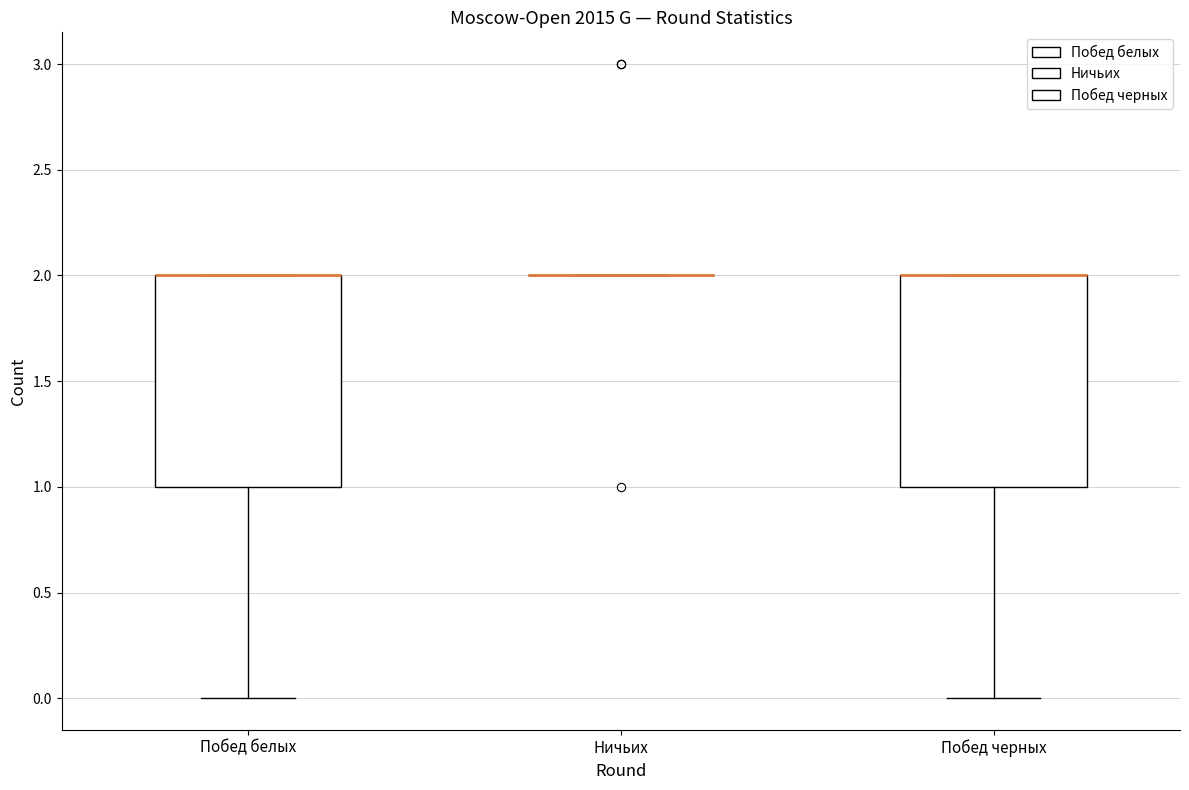

Reading left to right, read every box against the y-axis: the position of its median line, the range the box covers, and the ends of its whiskers. The values are not printed on the chart, so give them approximately, as read against the axis.

Побед белых: median 2 (drawn on the box's upper edge), box 1 to 2, whiskers 0 to 2
Ничьих: box collapsed to a line at 2, whiskers 2 to 2
Побед черных: median 2 (drawn on the box's upper edge), box 1 to 2, whiskers 0 to 2